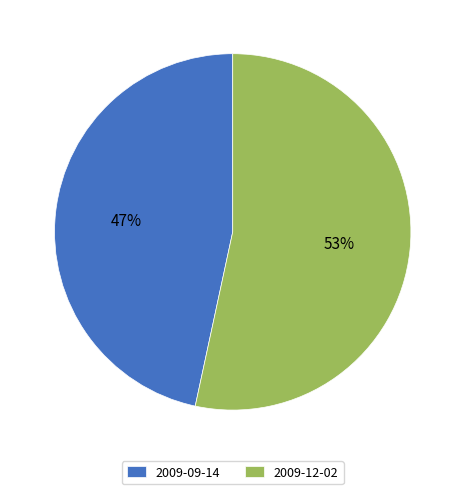

Rank the categories by value from lowest to highest.

2009-09-14, 2009-12-02